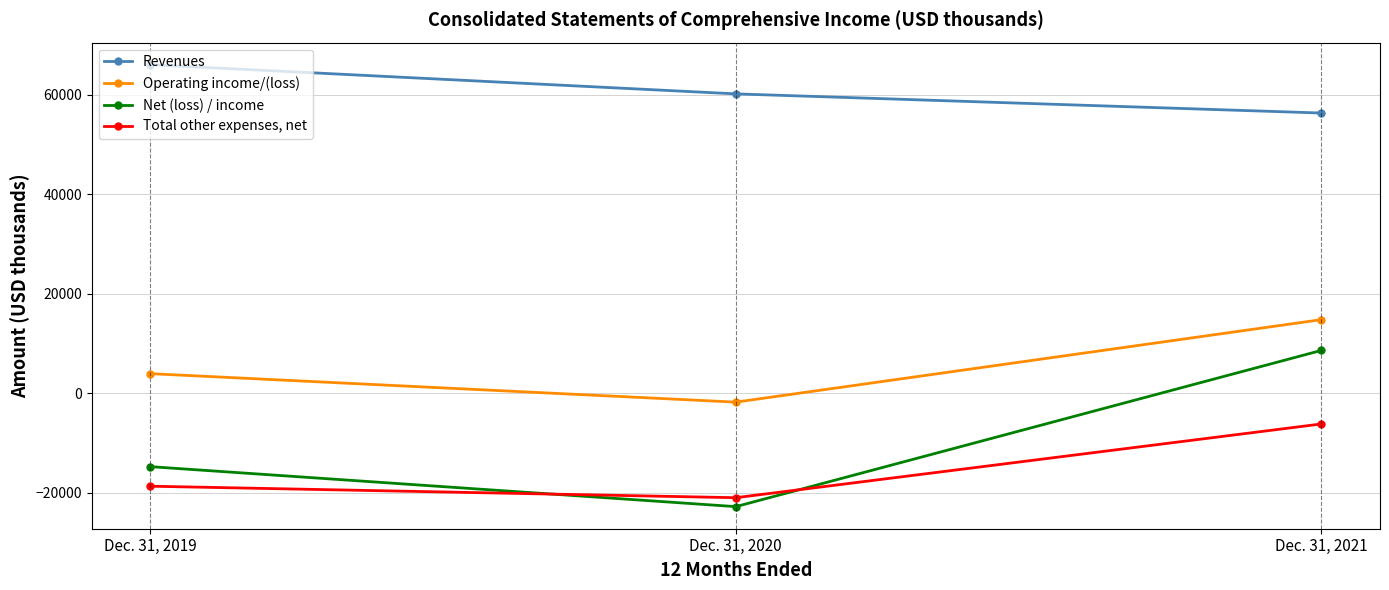

Count the Revenues values in the range 56367 to 66088.

3